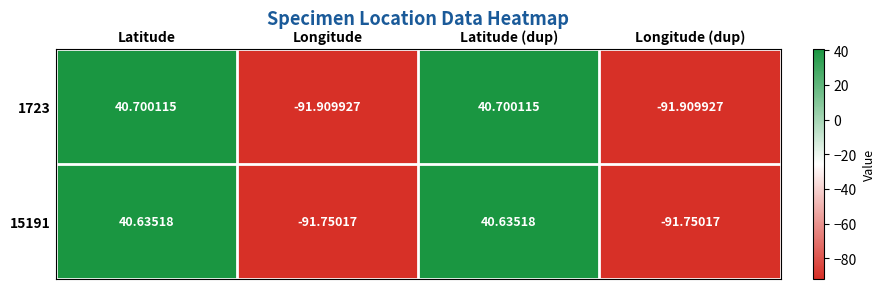

At which label does 15191 first exceed 40?

Latitude